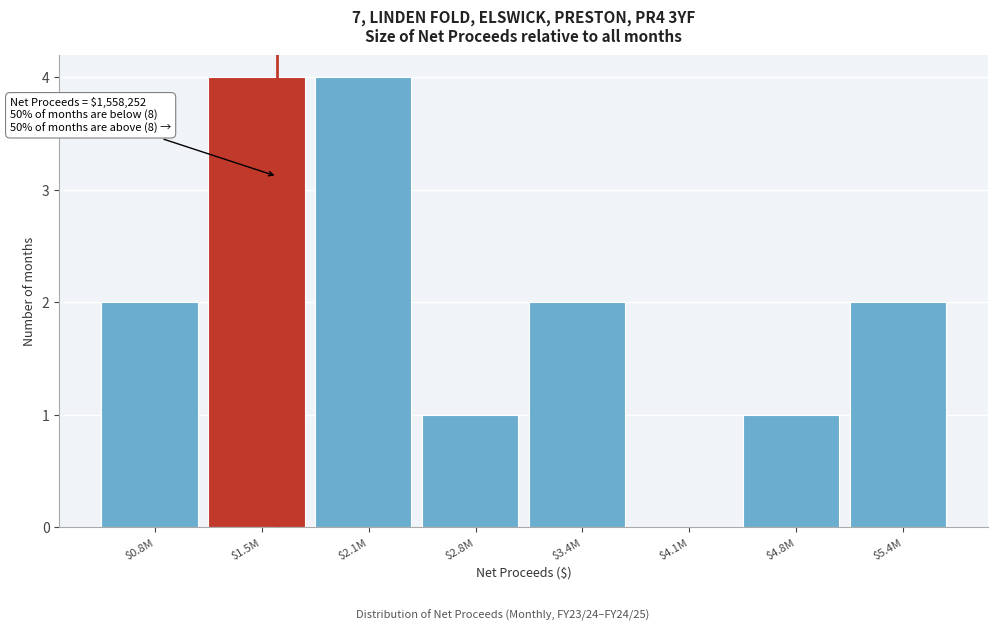

What is the maximum value shown in the chart?

4